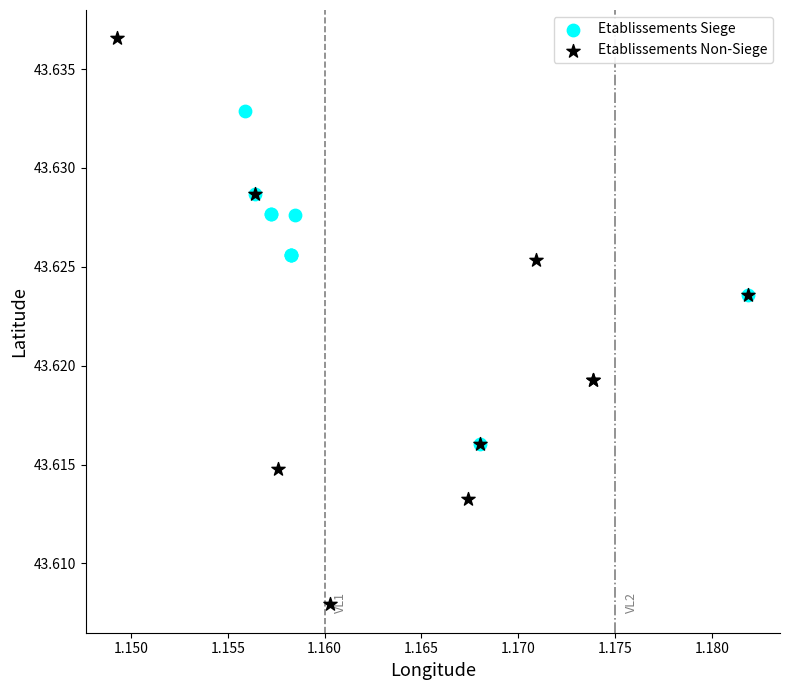

Which series reaches the maximum Y coordinate?

Etablissements Non-Siege